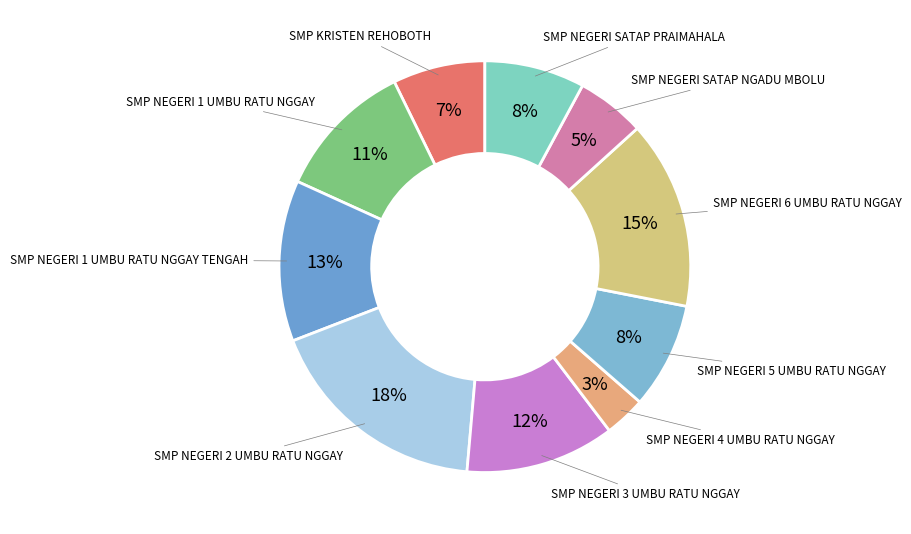

What is the largest slice in the pie chart?

SMP NEGERI 2 UMBU RATU NGGAY